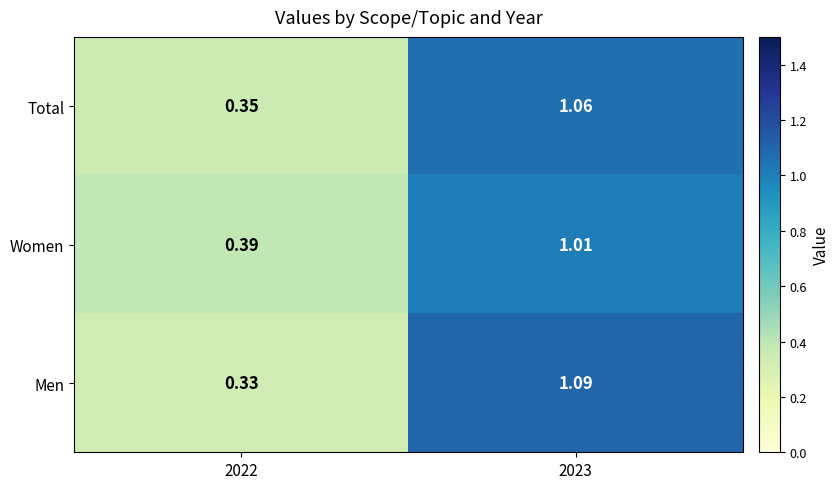

Is the value of Men at 2022 greater than the value of Total at 2023?

No